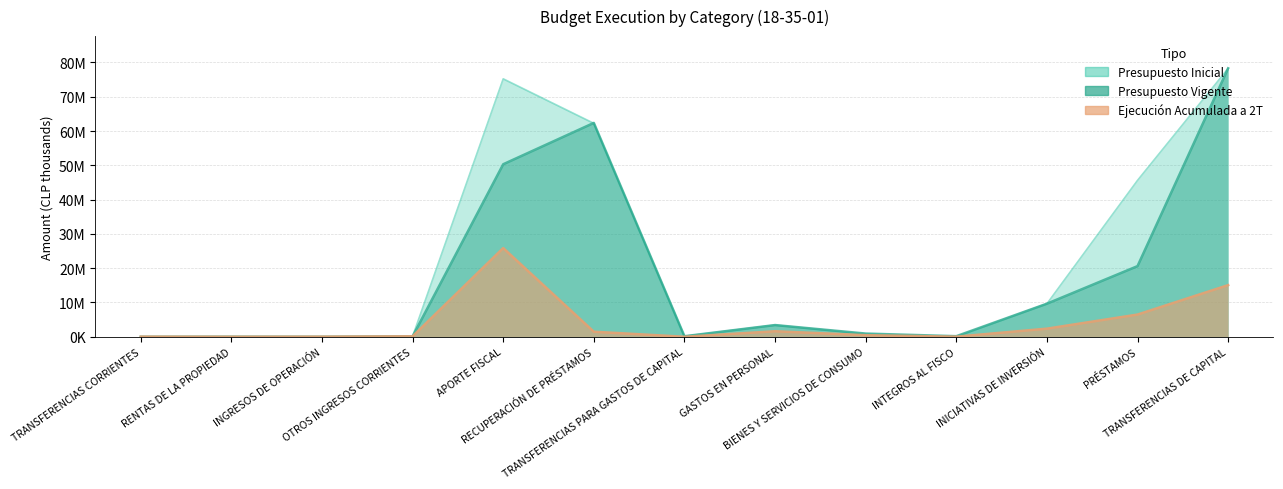

What is the lowest value of the Presupuesto Vigente series?

10